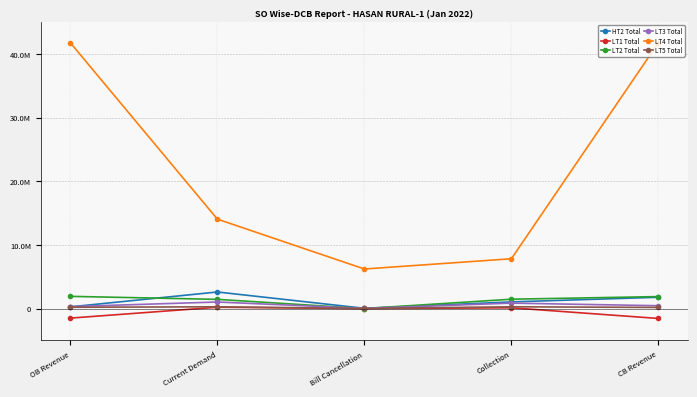

At how many categories does at least one series exceed 35401152?

2